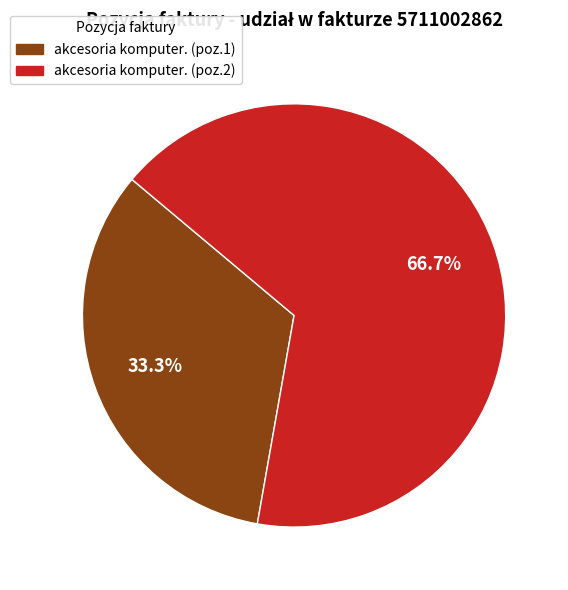

Does any single category account for the majority?

Yes